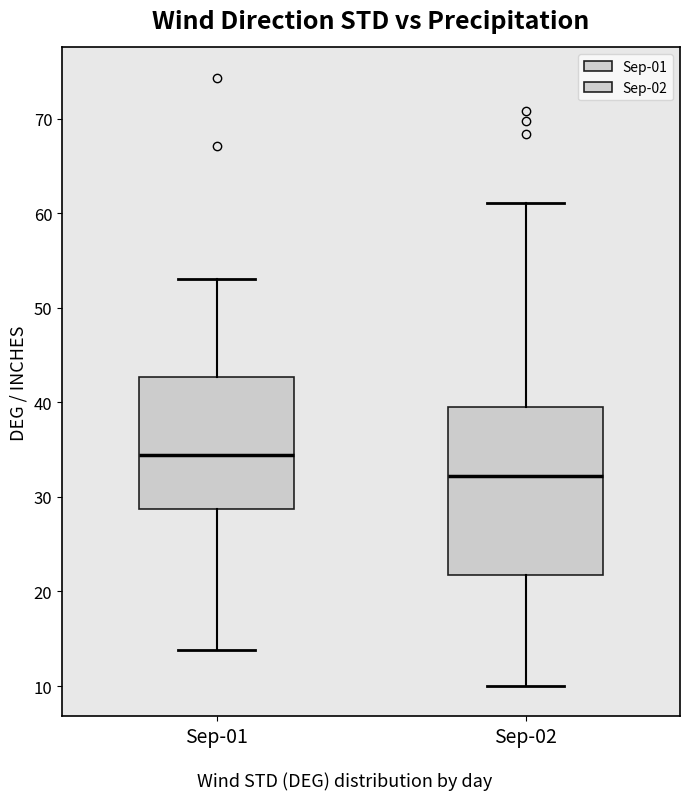

Comparing the boxes themselves (not the whiskers), which one is the tallest?

Sep-02